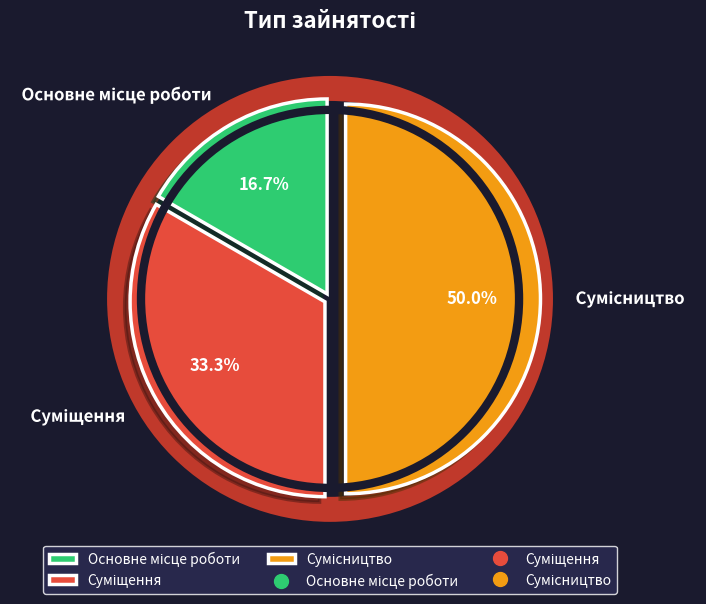

The Сумісництво slice represents 50% of the pie. True or false?

True